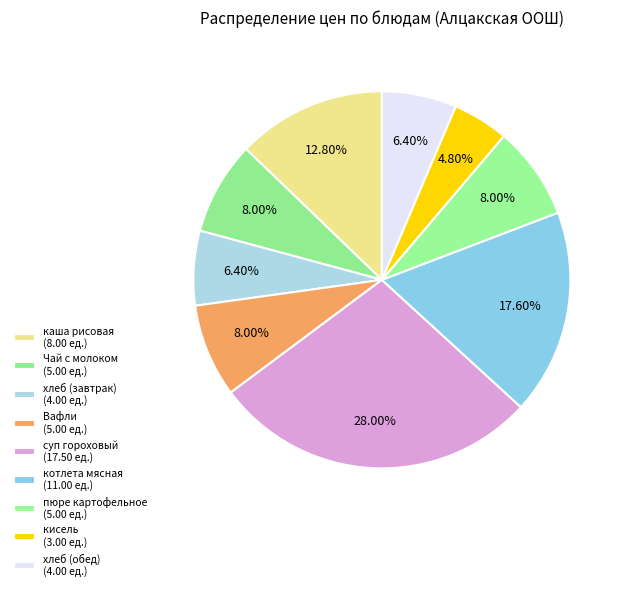

Is it true that хлеб (завтрак) is 1% of the pie?

False